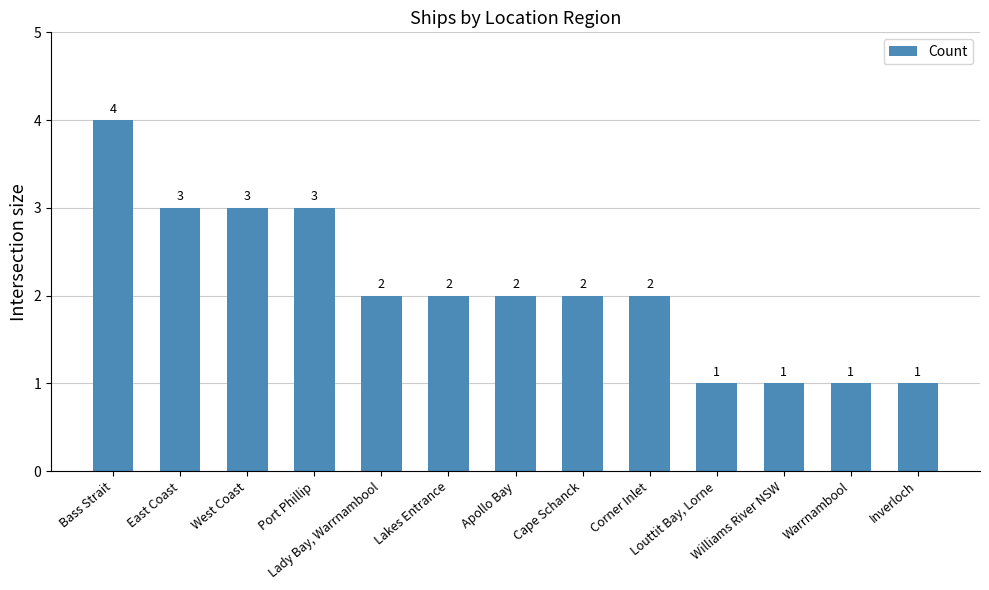

What is the sum of all values?

27